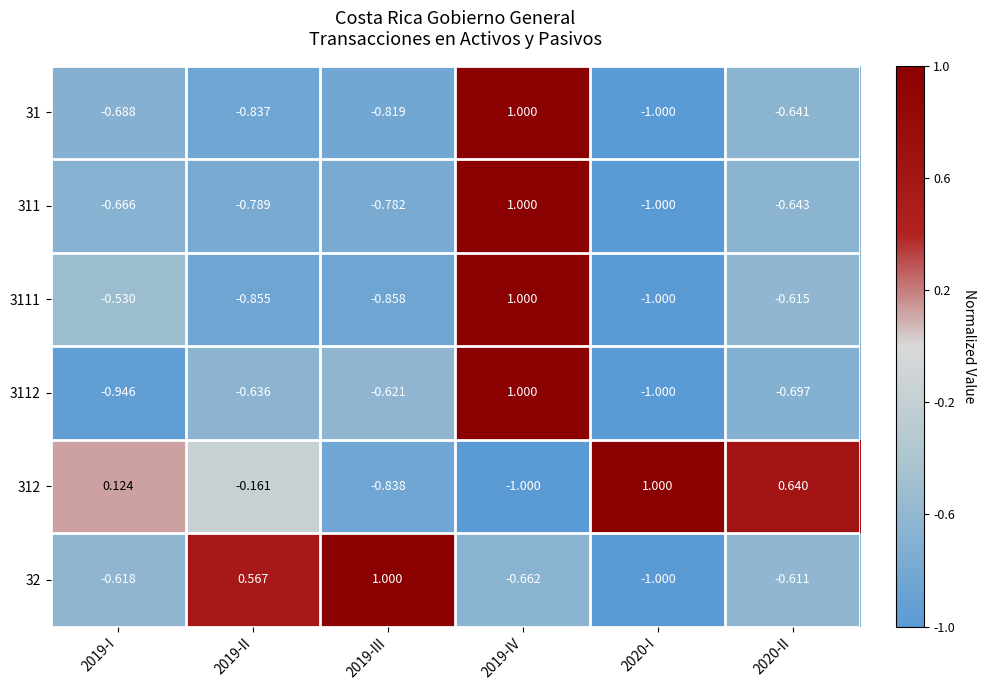

Is the value of 312 at 2019-II greater than the value of 3112 at 2020-I?

Yes